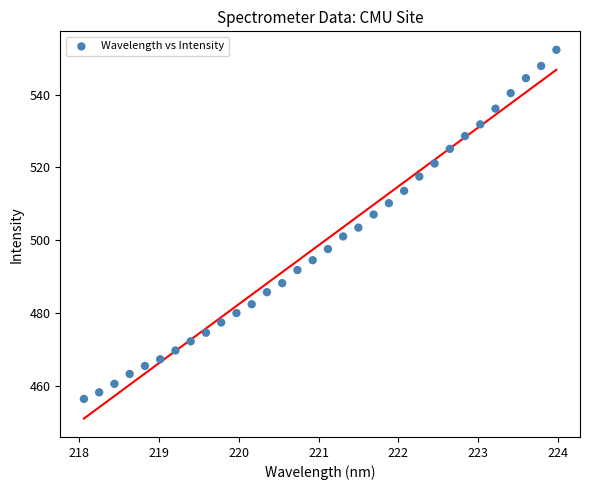

What is the range of Y values (max minus min)?

96.0